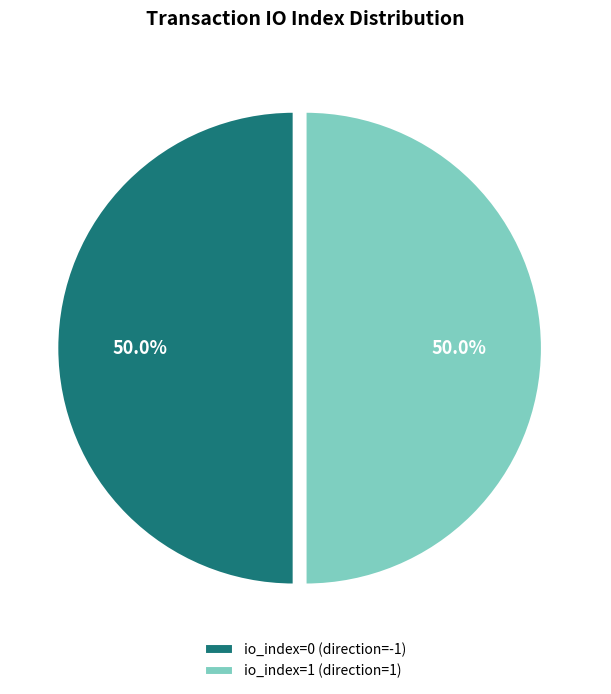

What percentage do io_index=1 (direction=1) and io_index=0 (direction=-1) together represent?

100.0%